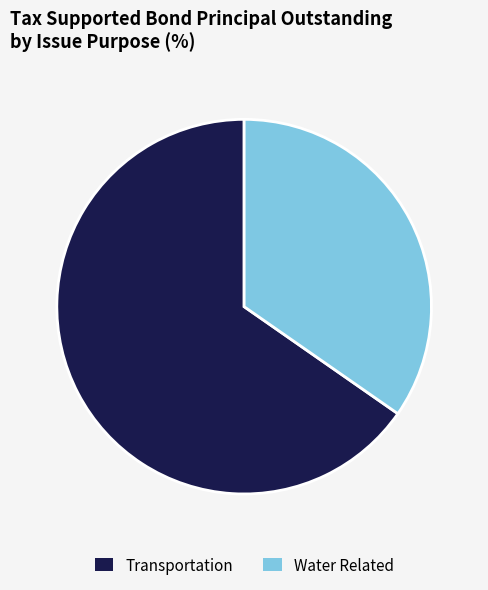

Which slice represents more than half of the pie?

Transportation